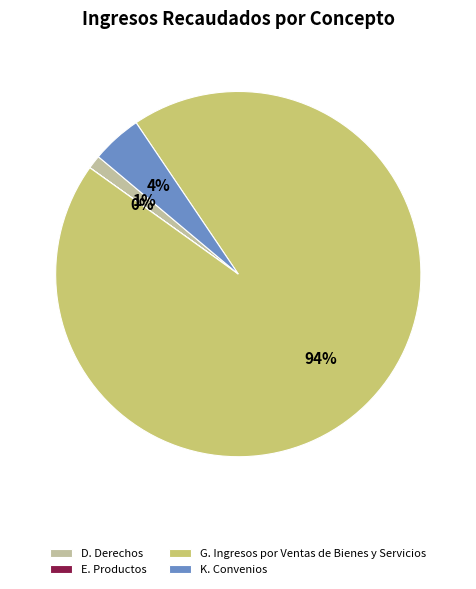

True or false: K. Convenios accounts for 4% of the total.

True